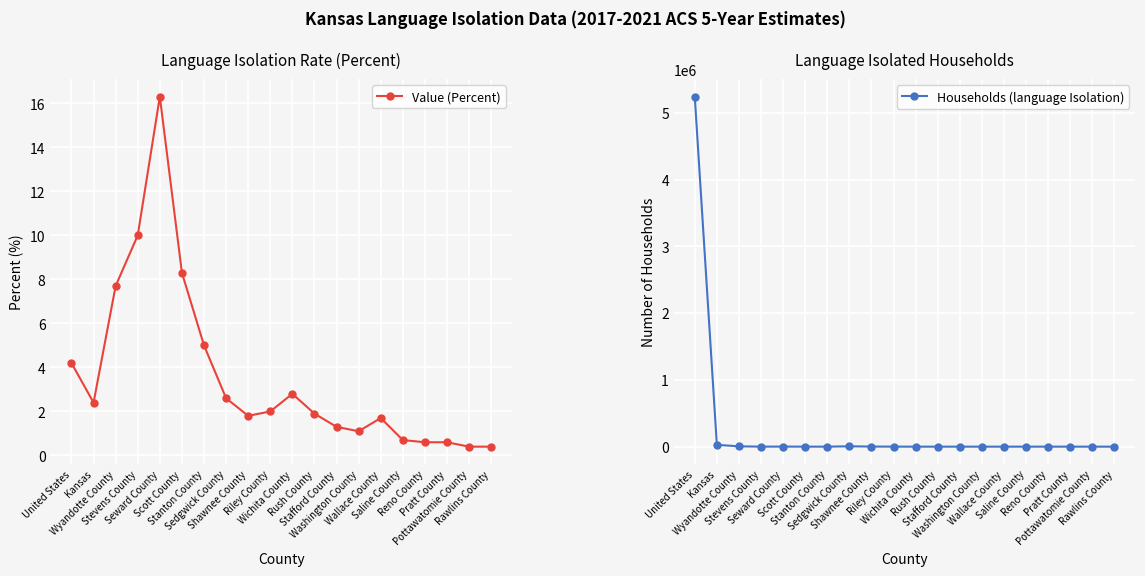

Does the chart display data point markers on the line(s)?

Yes